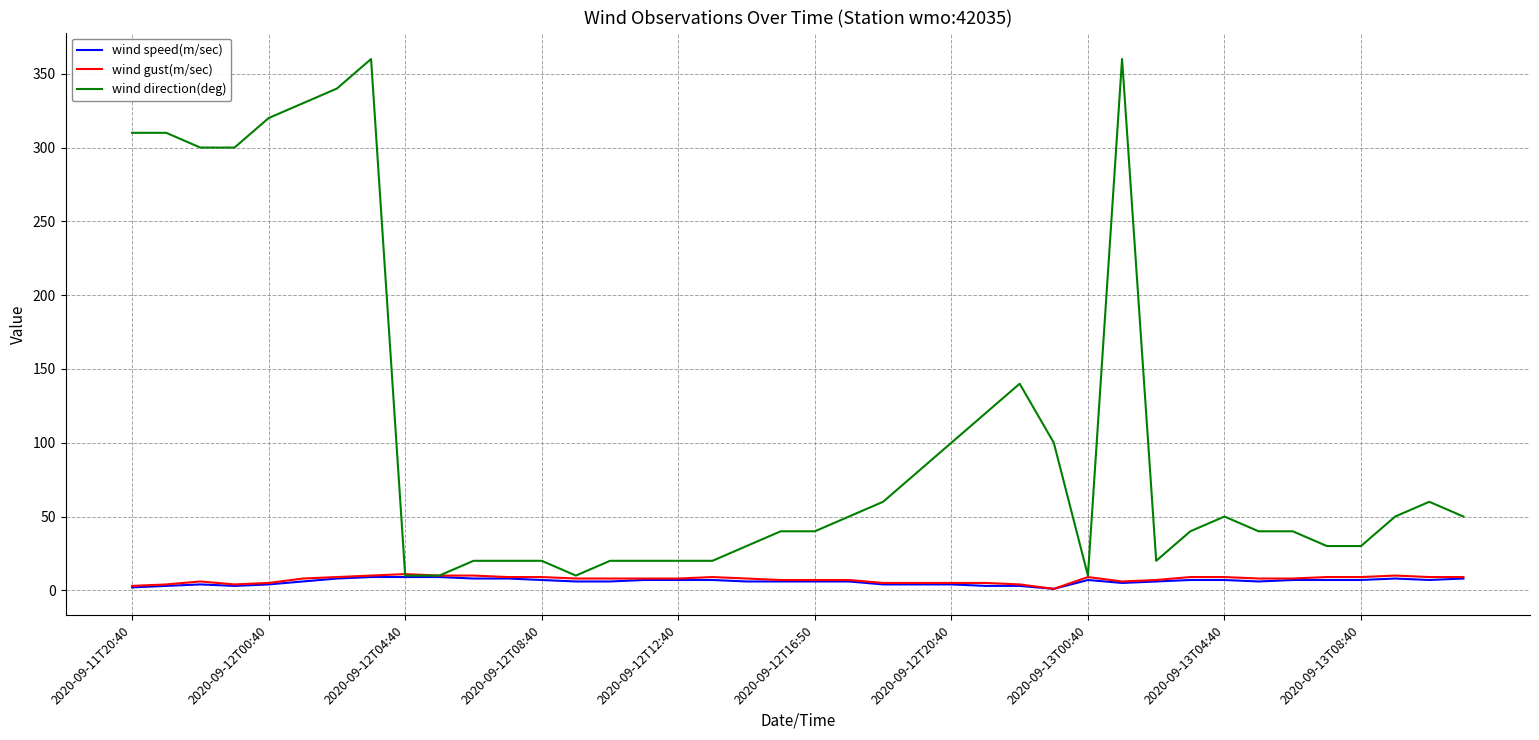

Which series has the largest range (max minus min)?

wind direction(deg)